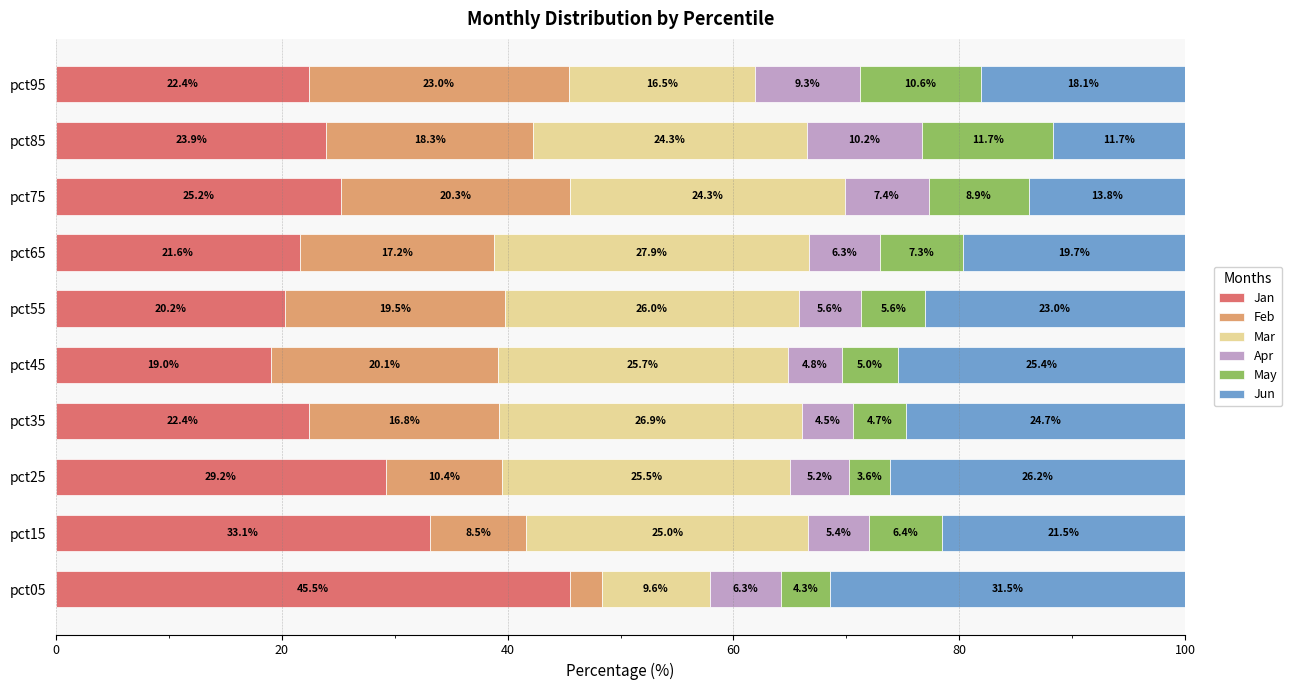

At which label does Jan reach its peak?

pct05